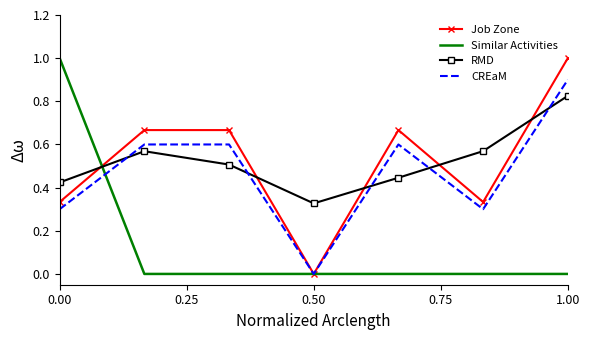

Which series ends up on top after the final intersection of Similar Activities and RMD?

RMD